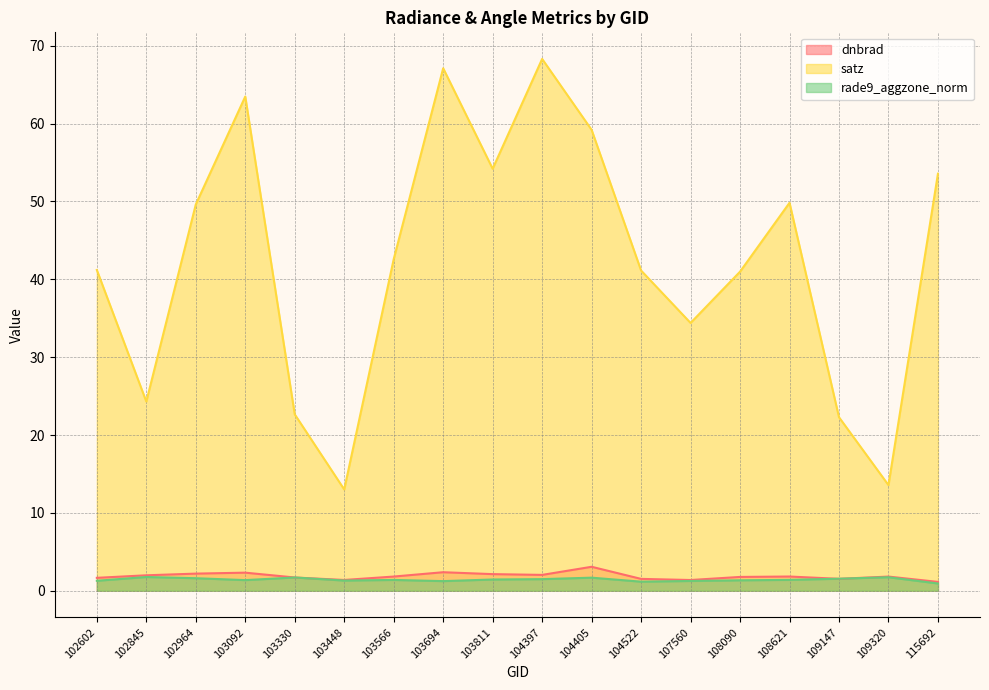

How many data points in satz are above 42?

9